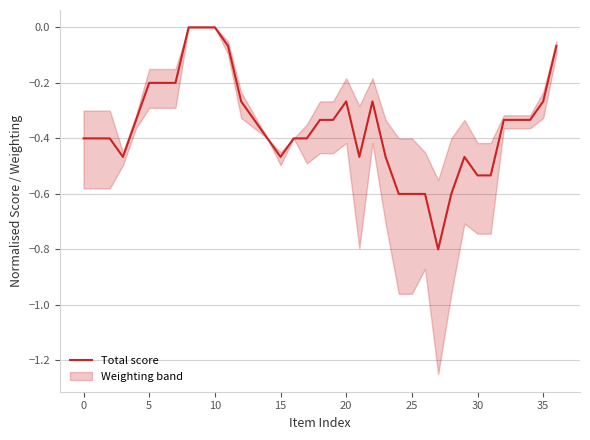

What is the minimum value for Total score?

-0.8